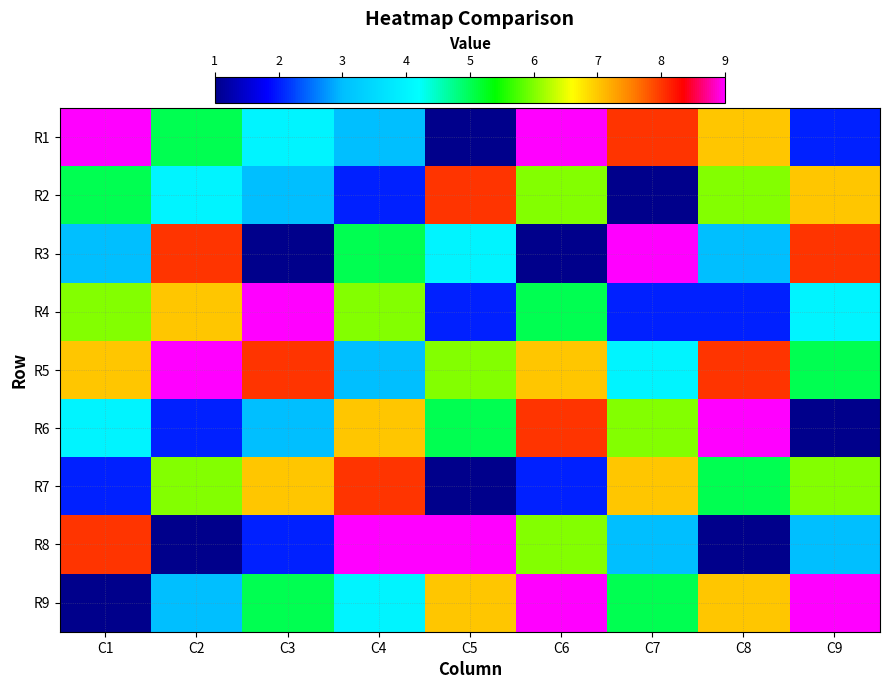

Reading left to right, what are all the values shown in this chart?

R1: C1=9	C2=5	C3=4	C4=3	C5=1	C6=9	C7=8	C8=7	C9=2
R2: C1=5	C2=4	C3=3	C4=2	C5=8	C6=6	C7=1	C8=6	C9=7
R3: C1=3	C2=8	C3=1	C4=5	C5=4	C6=1	C7=9	C8=3	C9=8
R4: C1=6	C2=7	C3=9	C4=6	C5=2	C6=5	C7=2	C8=2	C9=4
R5: C1=7	C2=9	C3=8	C4=3	C5=6	C6=7	C7=4	C8=8	C9=5
R6: C1=4	C2=2	C3=3	C4=7	C5=5	C6=8	C7=6	C8=9	C9=1
R7: C1=2	C2=6	C3=7	C4=8	C5=1	C6=2	C7=7	C8=5	C9=6
R8: C1=8	C2=1	C3=2	C4=9	C5=9	C6=6	C7=3	C8=1	C9=3
R9: C1=1	C2=3	C3=5	C4=4	C5=7	C6=9	C7=5	C8=7	C9=9